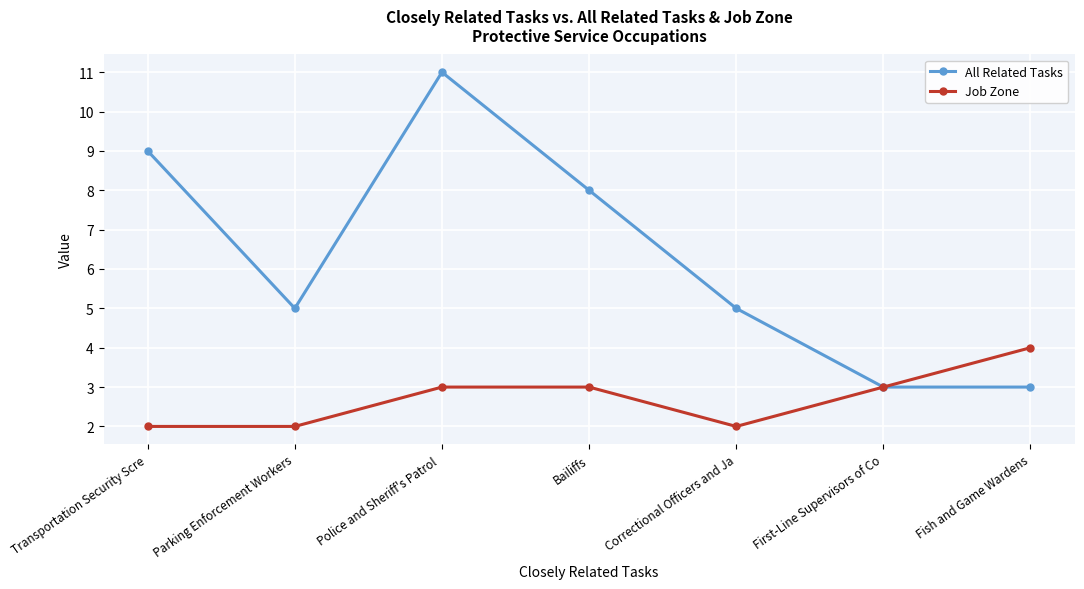

Which label corresponds to the largest value in the chart?

Police and Sheriff's Patrol 